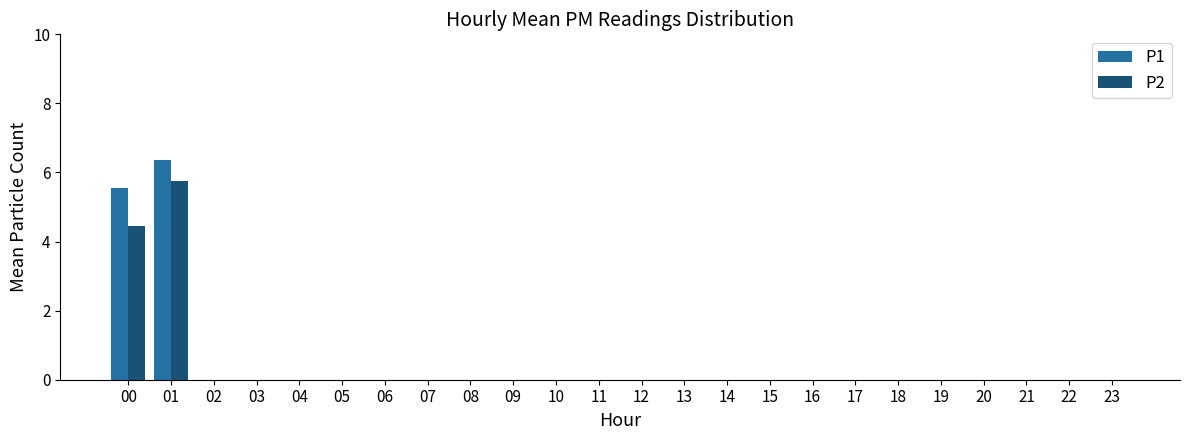

At which label is P1 closest to 3?

00